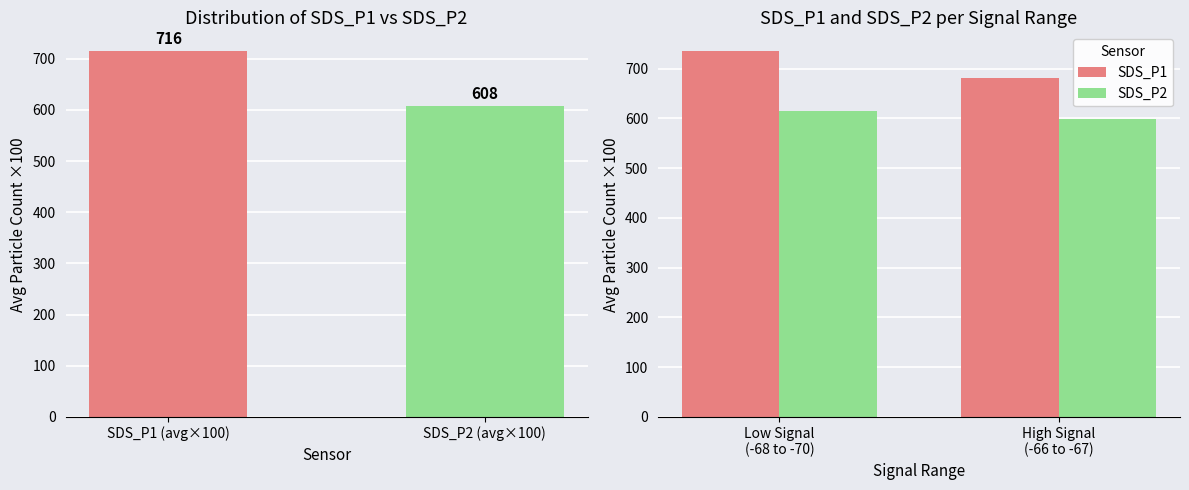

Reading left to right, transcribe all the data shown in this chart.

SDS_P1: 736	682
SDS_P2: 615	598